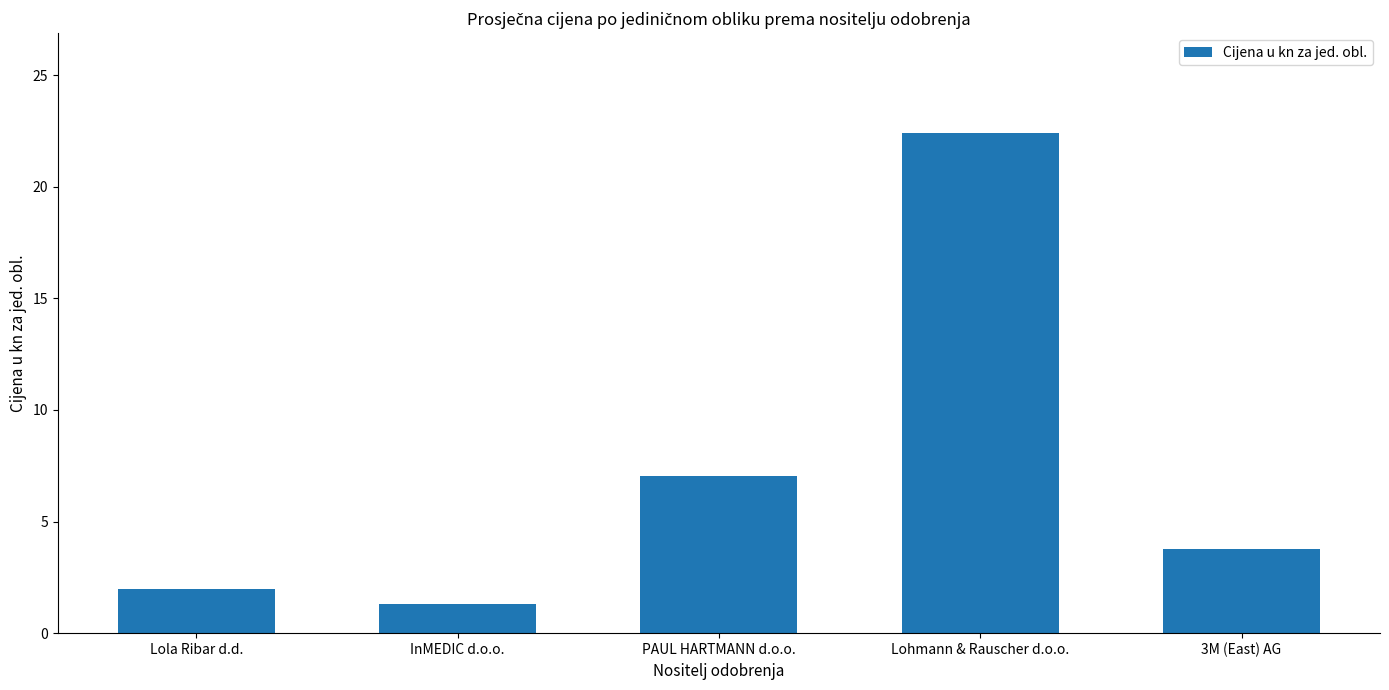

Is it true that the value at Lola Ribar d.d. is 2.0?

True